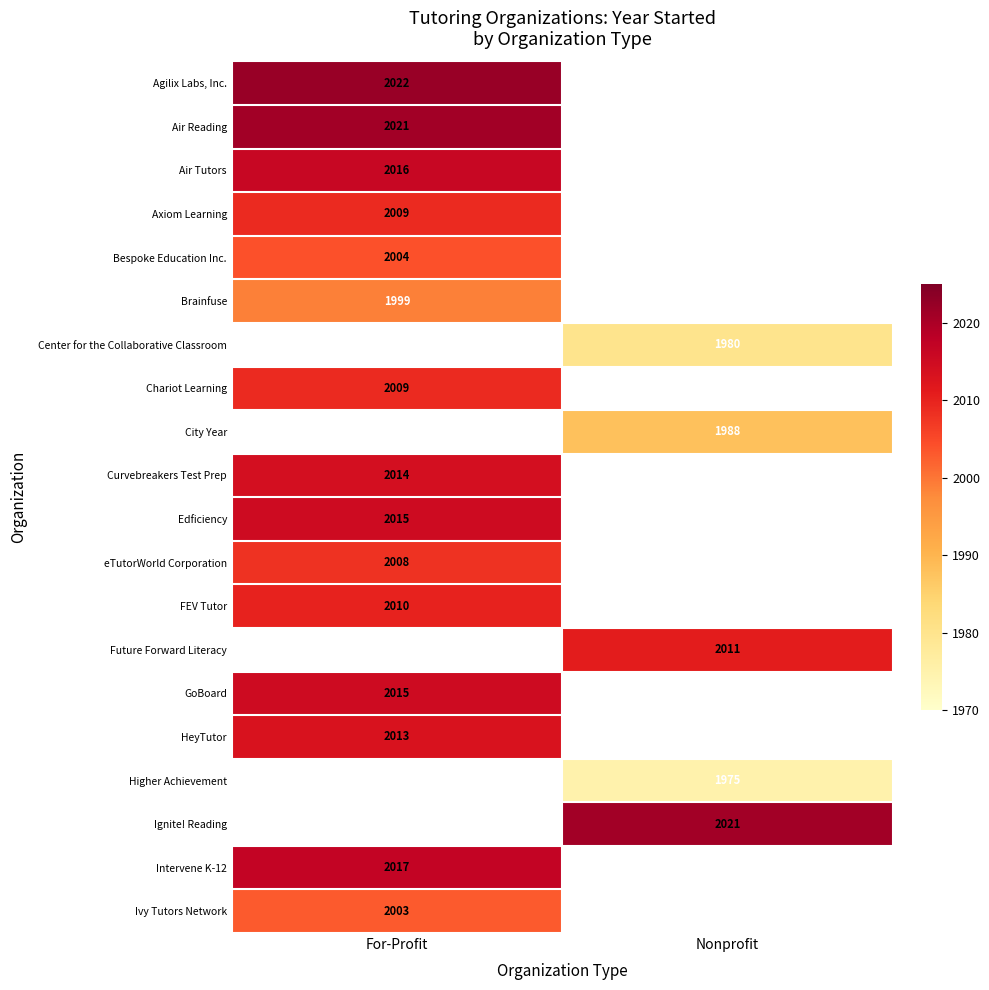

True or false: GoBoard has a value of 2015 at For-Profit.

True